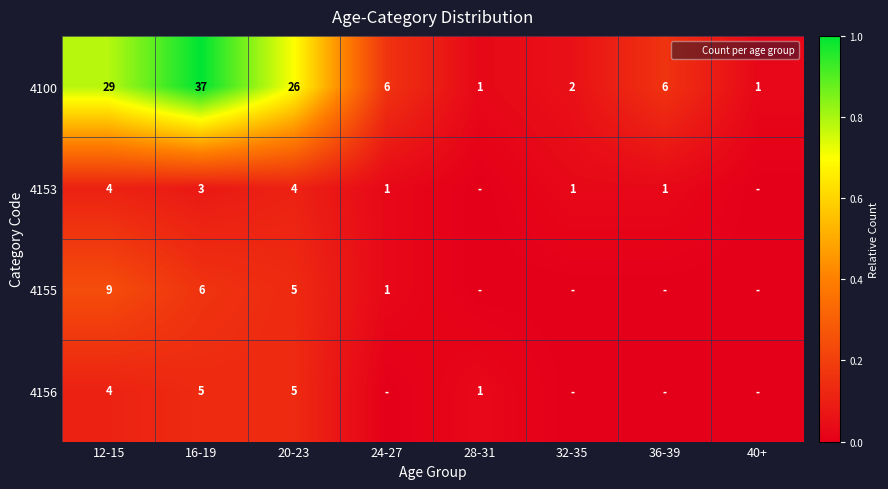

At which category is the sum across all series the highest?

16-19